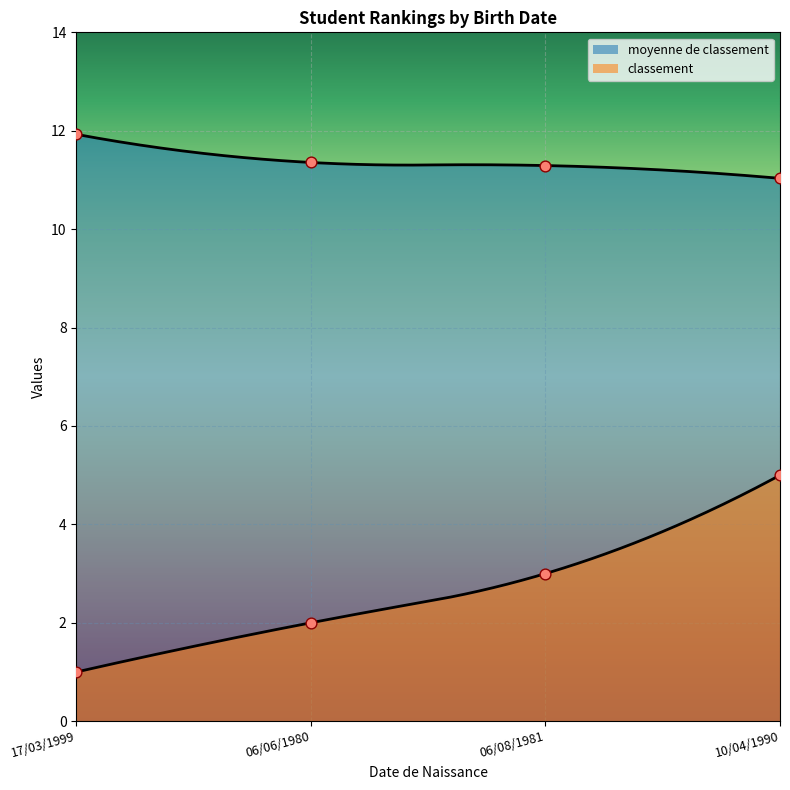

Is the value of classement at 06/08/1981 greater than the value of moyenne de classement at 17/03/1999?

No